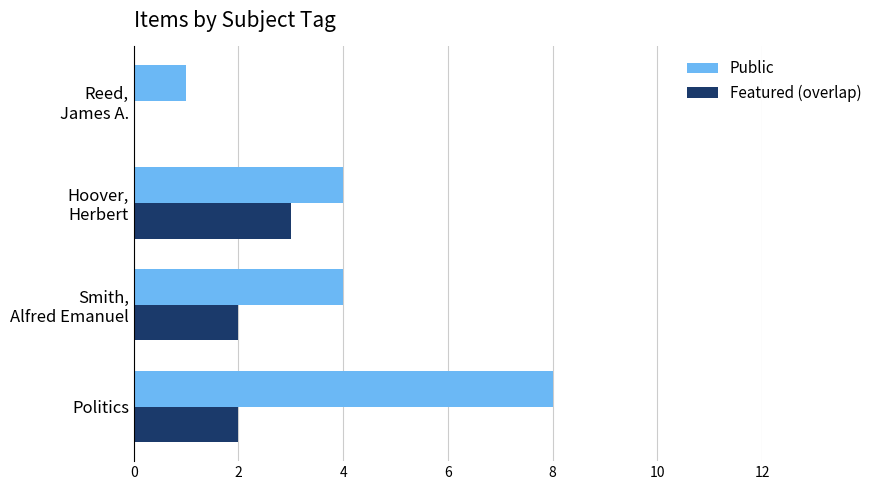

What is the maximum value for Featured (overlap)?

3